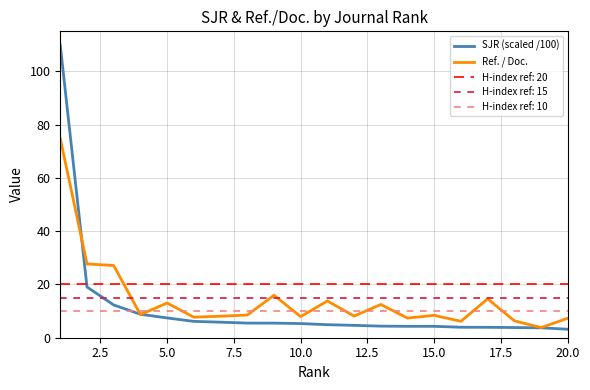

Reading left to right, transcribe all the data shown in this chart.

SJR (scaled /100): 109.7	19.1	12.3	8.8	7.4	6.1	5.8	5.5	5.5	5.3	4.9	4.6	4.3	4.3	4.3	3.9	3.9	3.8	3.7	3.2
Ref. / Doc.: 74.8	27.7	27.1	8.7	13.0	7.7	8.1	8.5	15.9	7.9	13.8	8.1	12.5	7.4	8.4	6.2	14.6	6.3	3.8	7.3